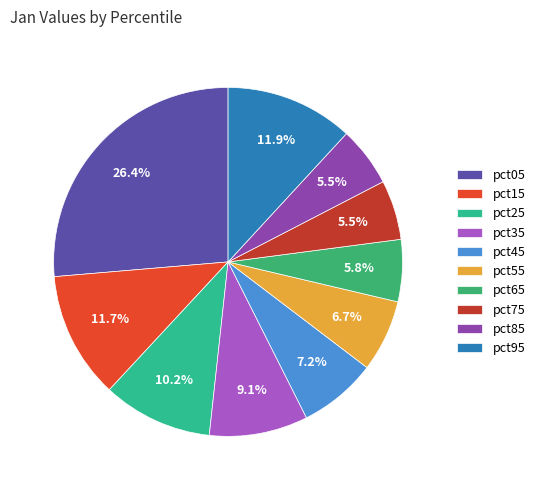

Is pct65 the majority of the pie?

No